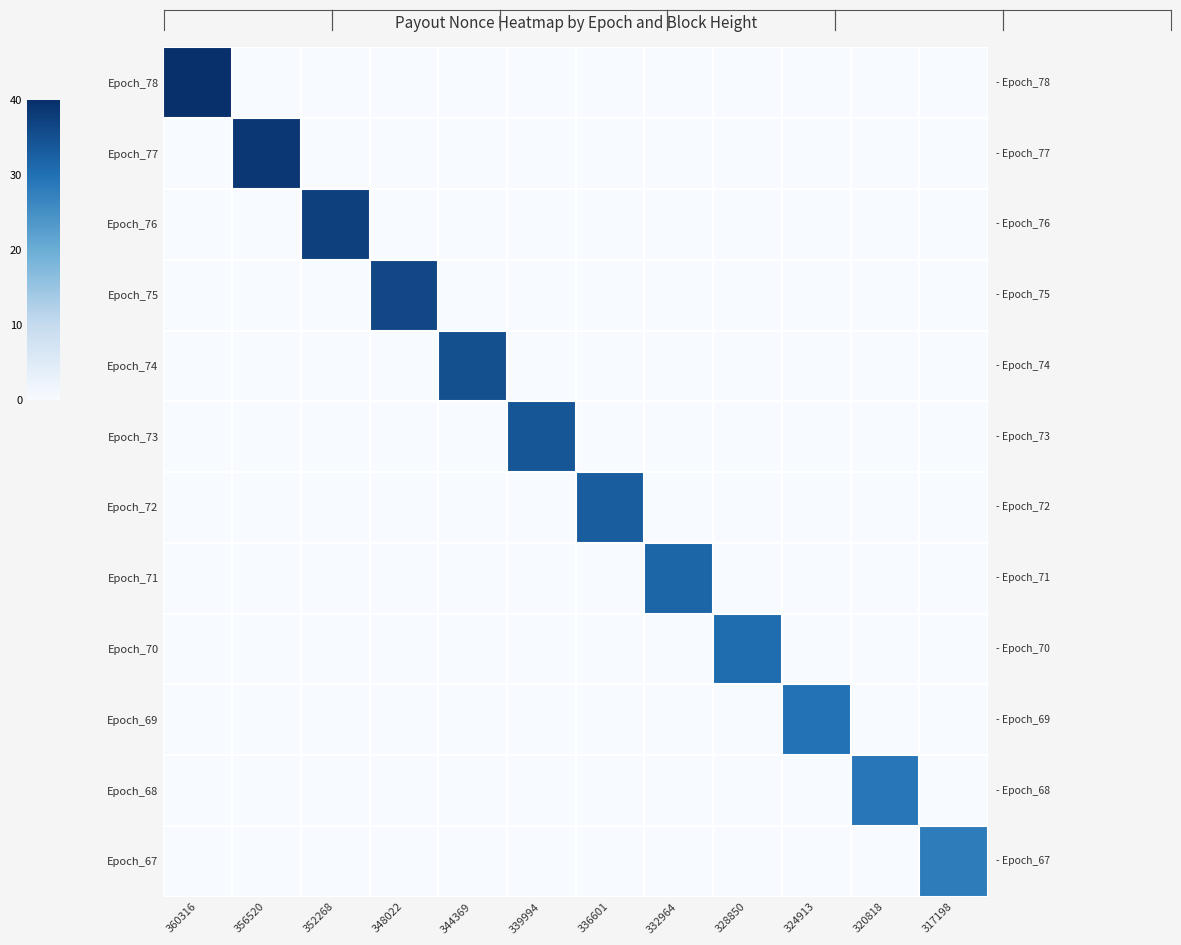

Where is Epoch_78 nearest to the value 20?

360316